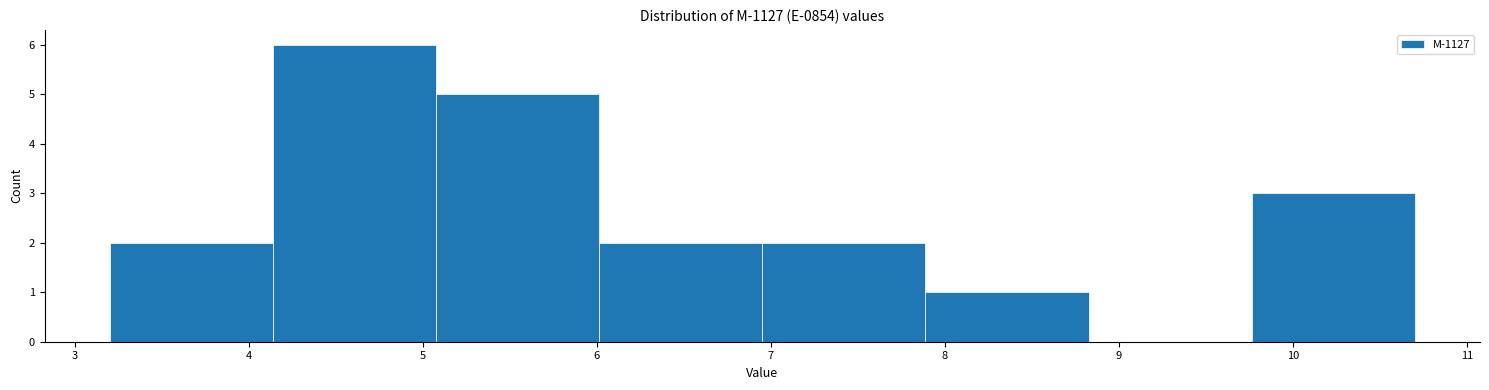

Reading left to right, list every bar in this chart as the range it spans on the x-axis followed by its height. Neither the bar edges nor the heights are printed on the chart, so give them approximately, as read against the axes.

3.2 to 4.1: 2
4.1 to 5.1: 6
5.1 to 6.0: 5
6.0 to 7.0: 2
7.0 to 7.9: 2
7.9 to 8.8: 1
8.8 to 9.8: 0
9.8 to 10.7: 3